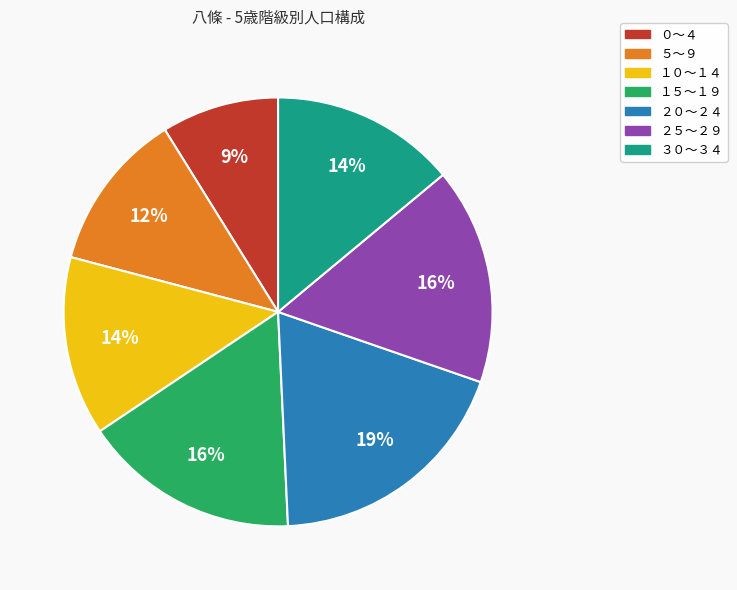

What is the largest slice in the pie chart?

２０～２４